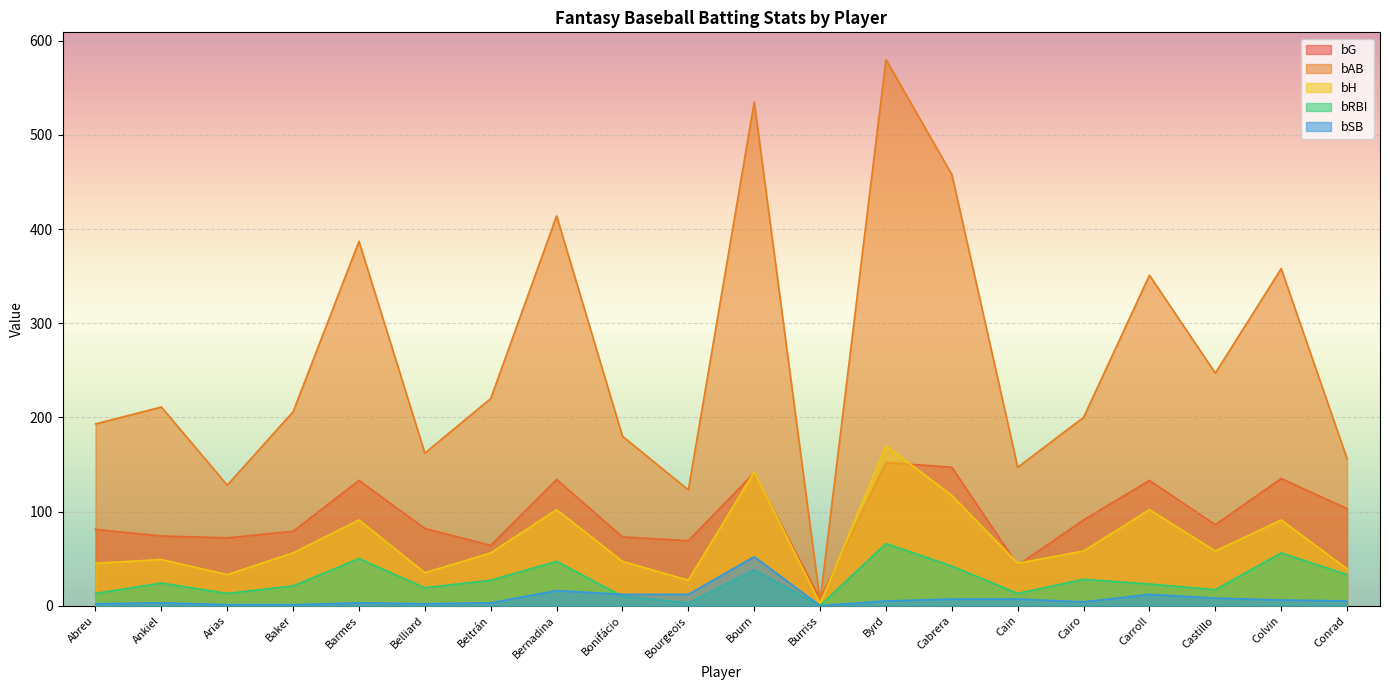

At which category is the sum across all series the highest?

Byrd